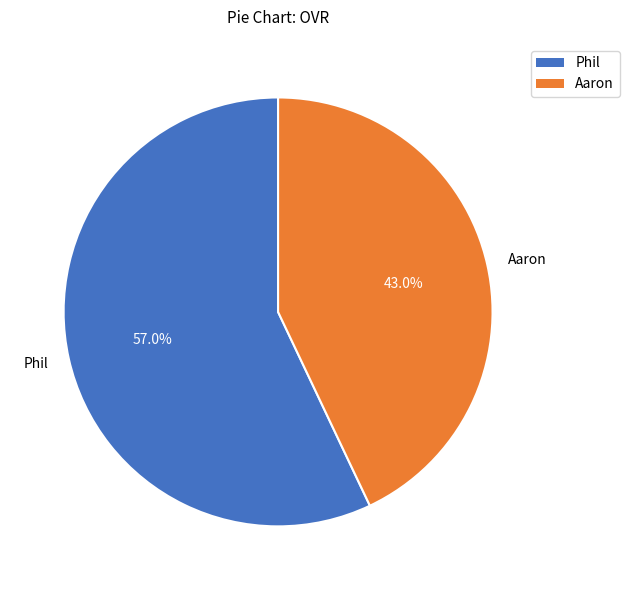

How many slices are in this pie chart?

2